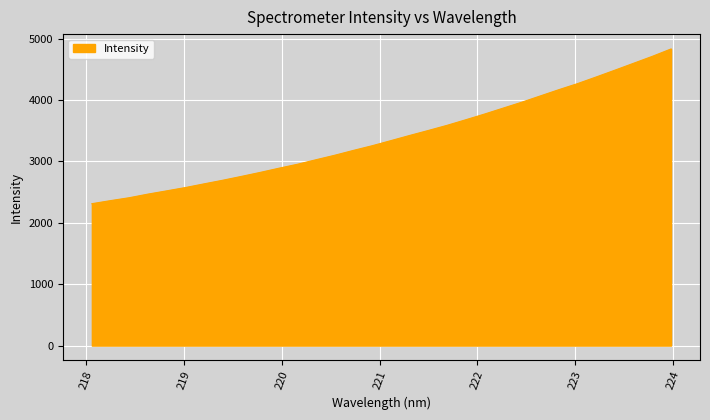

What is the minimum value shown in the chart?

2310.9